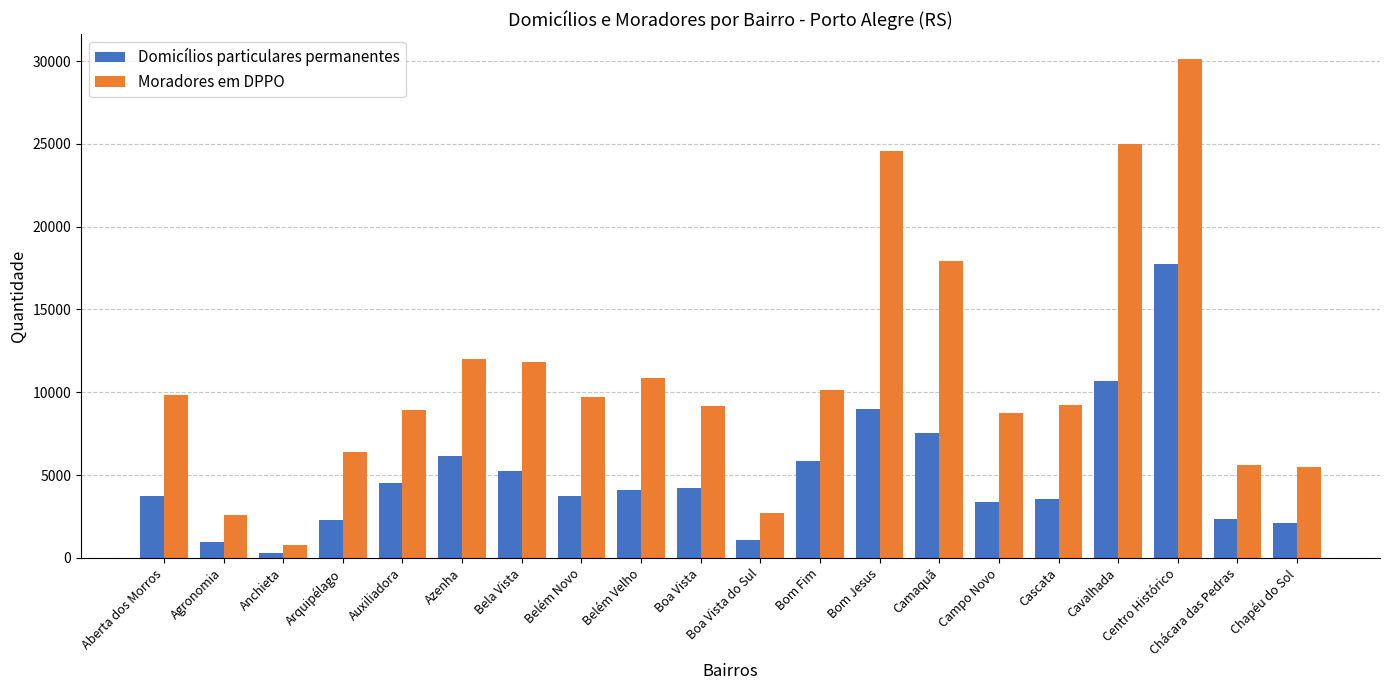

Rank the series at Boa Vista from highest to lowest value.

Moradores em DPPO, Domicílios particulares permanentes